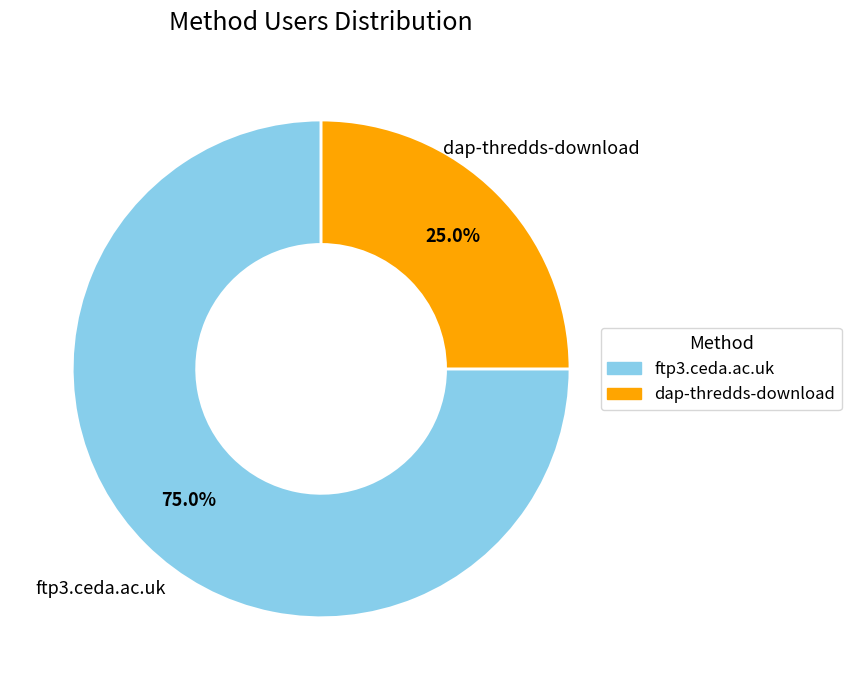

To the nearest percent, what is the average slice percentage?

50%